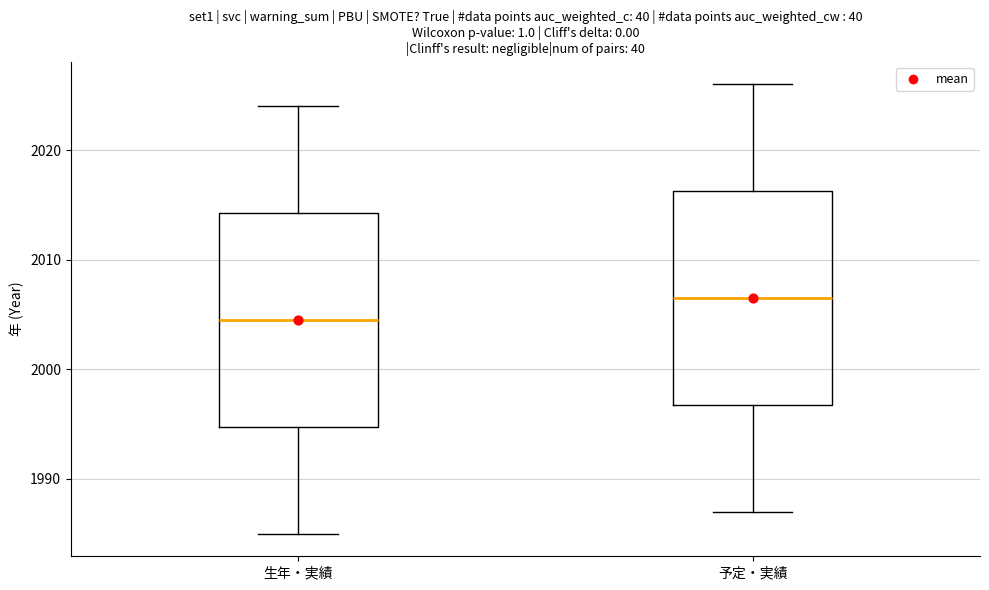

Reading left to right, read every box against the y-axis: the position of its median line, the range the box covers, and the ends of its whiskers. The values are not printed on the chart, so give them approximately, as read against the axis.

生年・実績: median 2005, box 1995 to 2014, whiskers 1985 to 2024
予定・実績: median 2007, box 1997 to 2016, whiskers 1987 to 2026